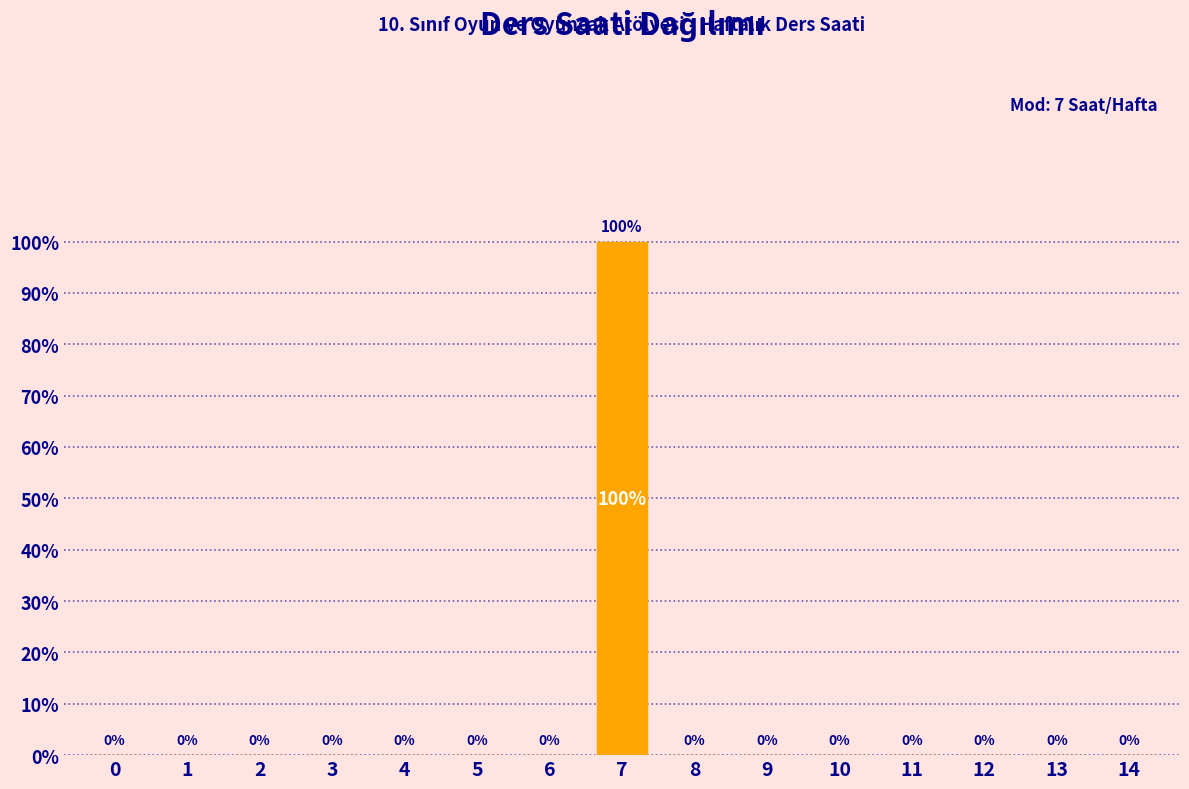

Reading left to right, what are all the values shown in this chart?

0=0	1=0	2=0	3=0	4=0	5=0	6=0	7=100	8=0	9=0	10=0	11=0	12=0	13=0	14=0